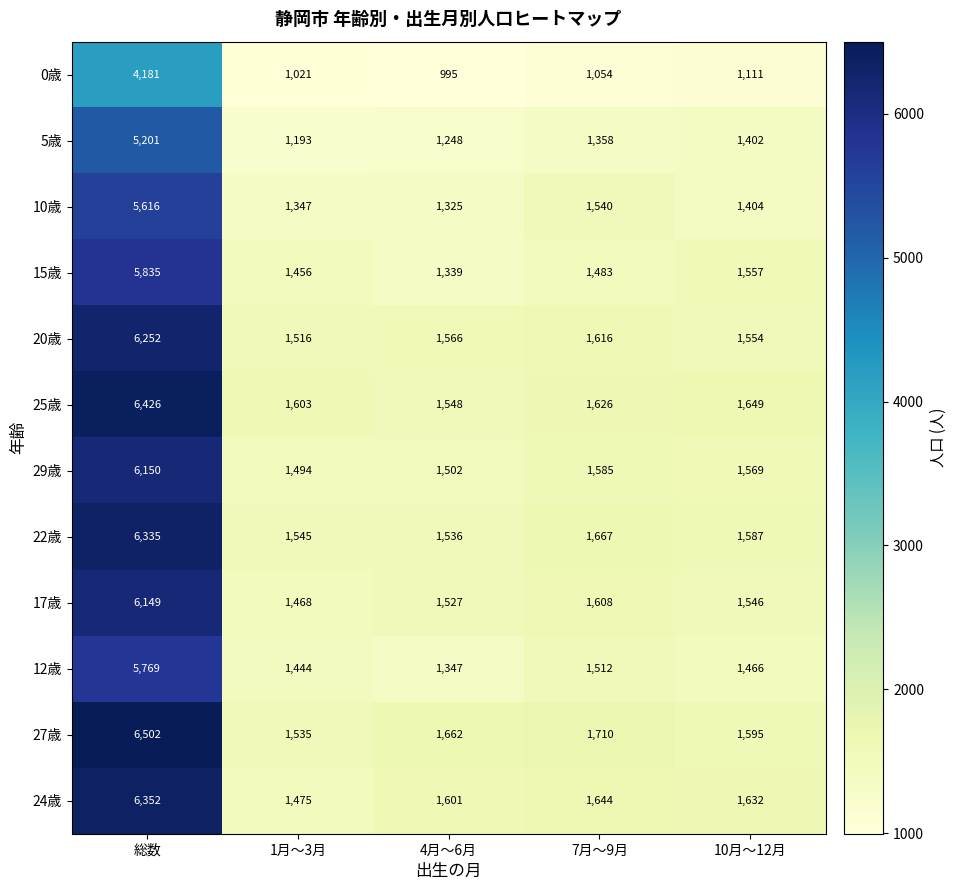

What is the approximate value of 17歳 at 4月～6月, to the nearest 50?

1550